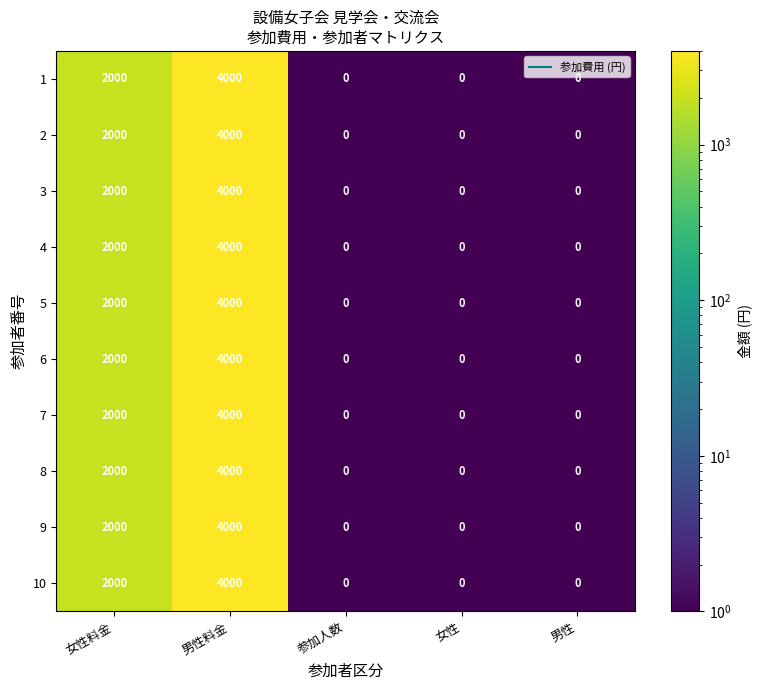

The 1 series shows 0 at 男性. True or false?

True